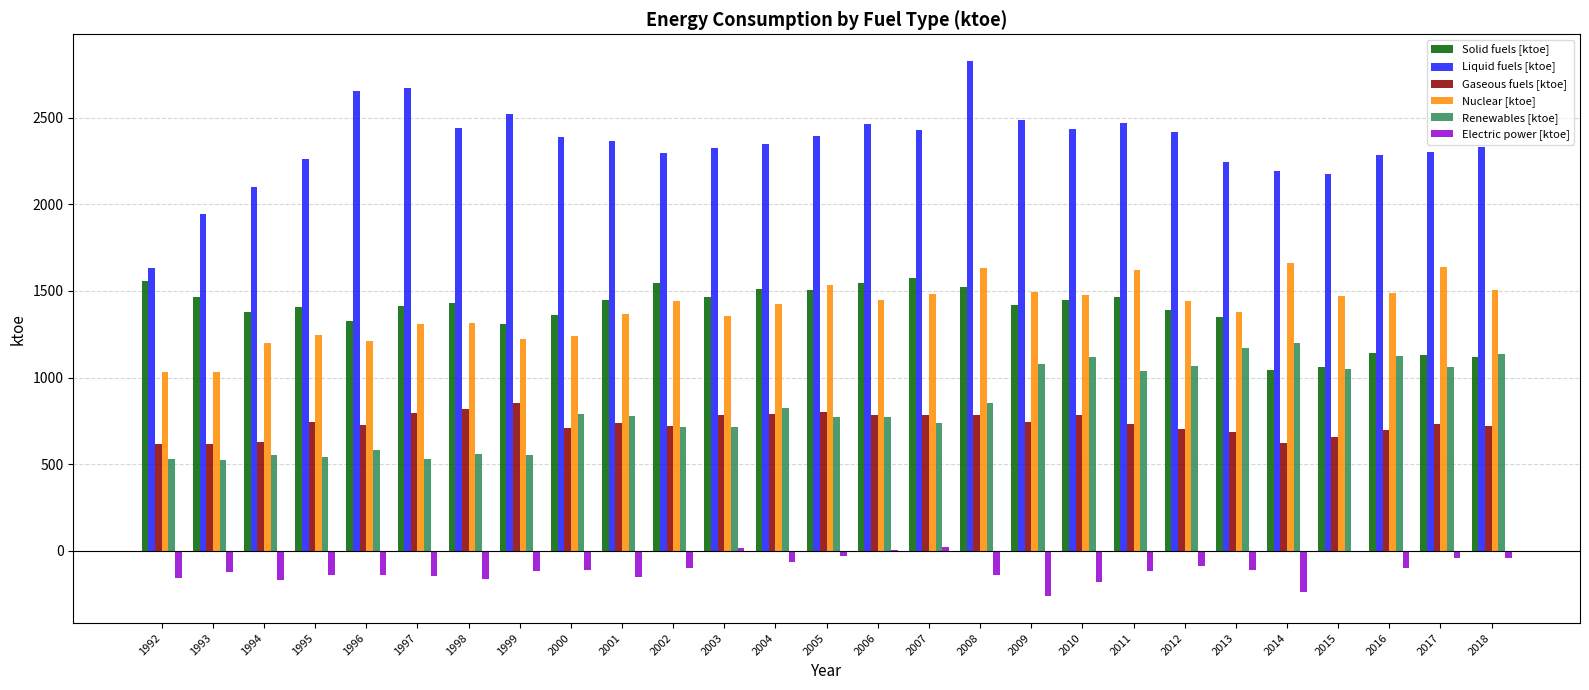

What value does the Liquid fuels [ktoe] series have at 1993?

1944.3